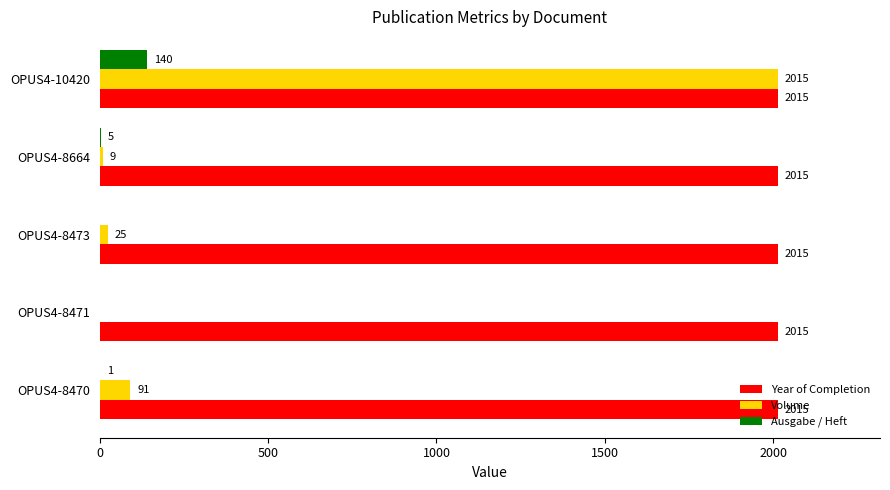

Between OPUS4-8471 and OPUS4-8473, which series saw the biggest shift?

Volume